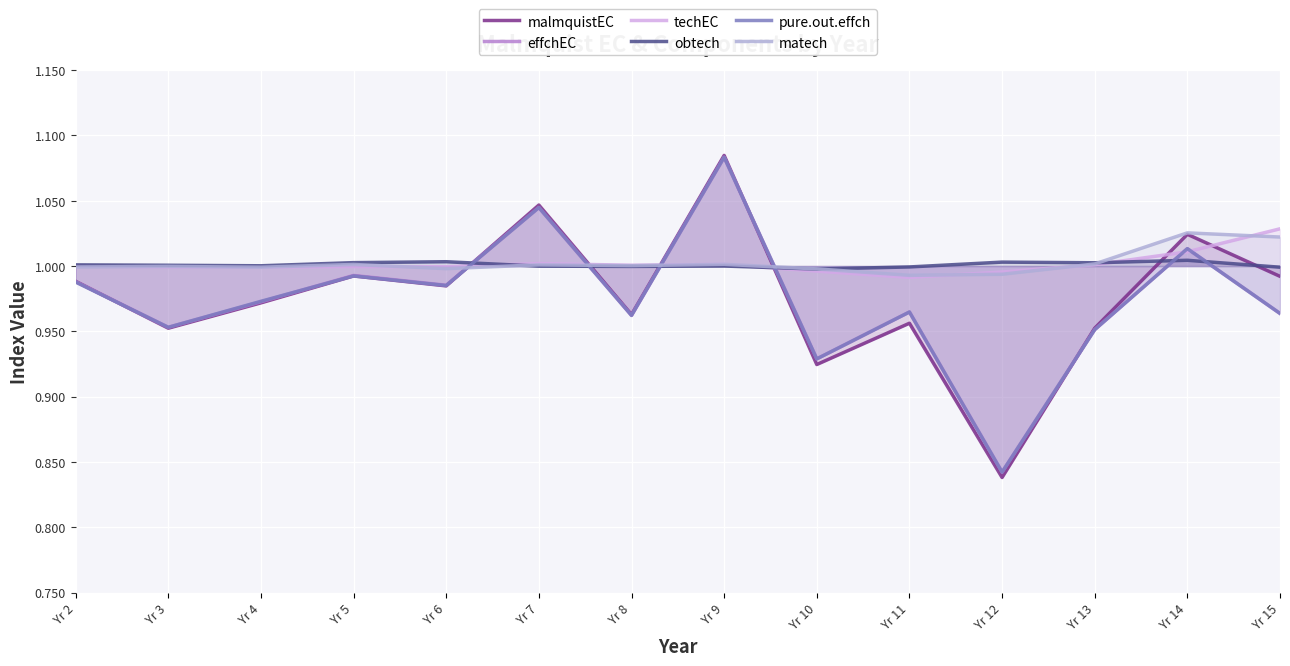

What is the smallest value displayed?

0.8